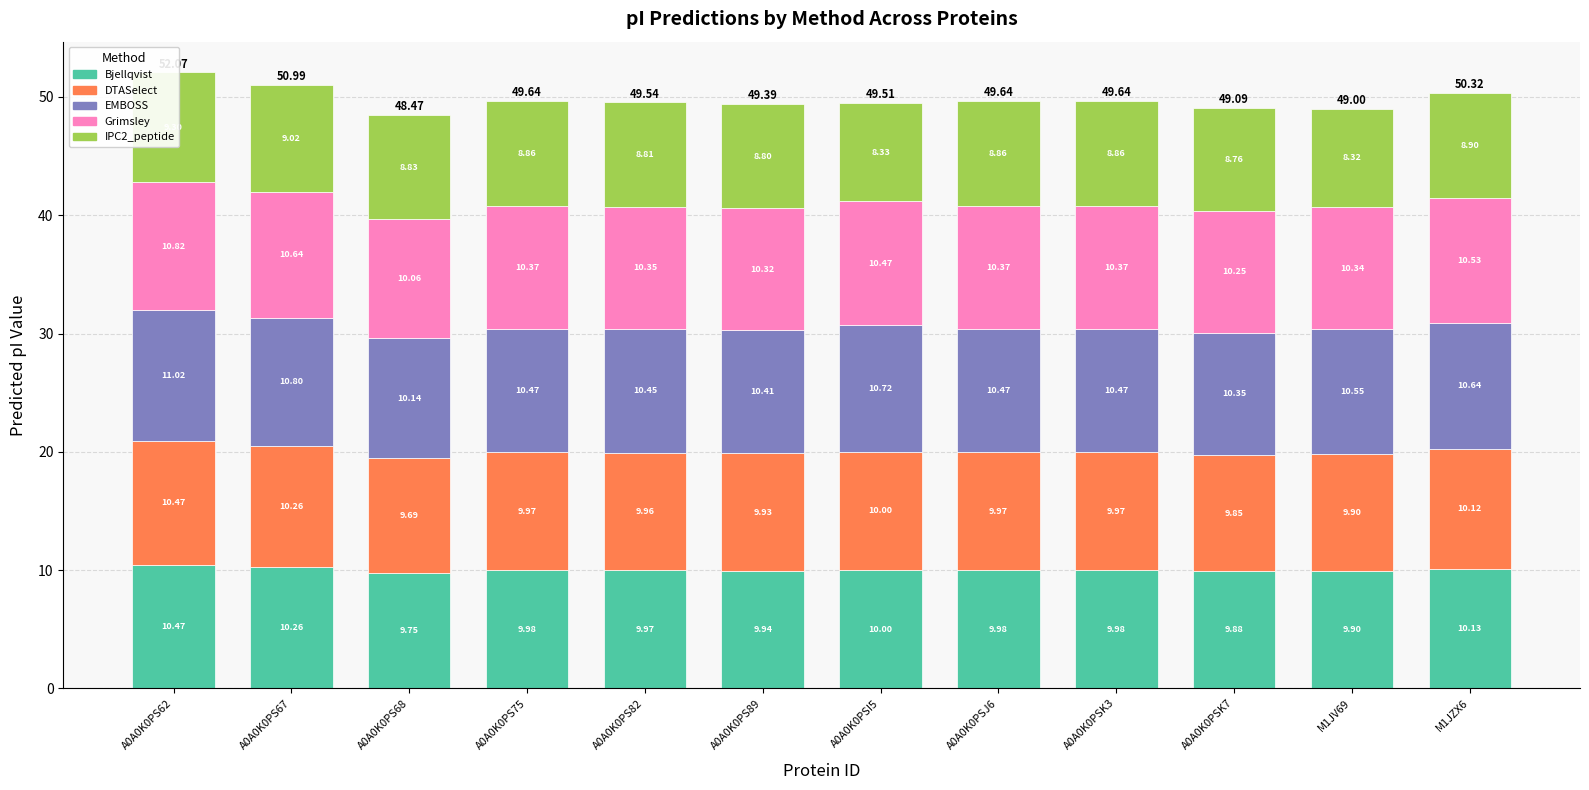

What is the sum of the EMBOSS values at A0A0K0PSK3 and A0A0K0PS89?

20.9